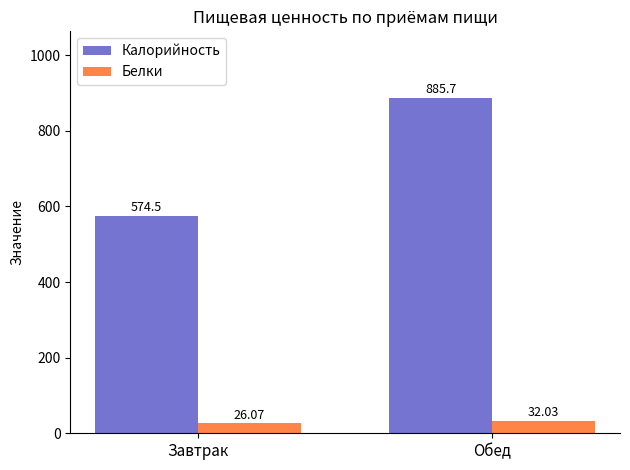

What is the minimum value shown in the chart?

26.1